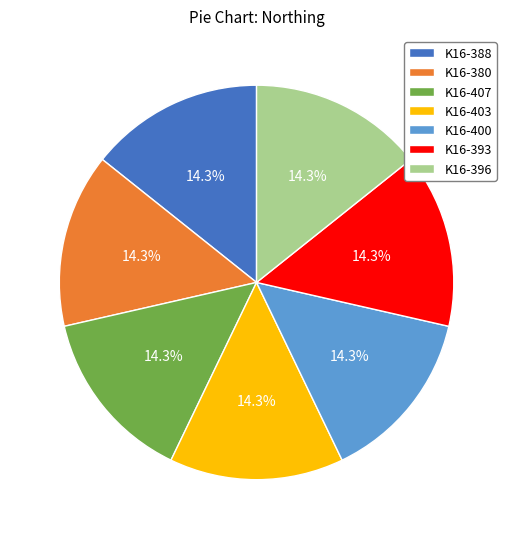

To the nearest percent, what is the combined percentage of K16-396 and K16-393?

29%